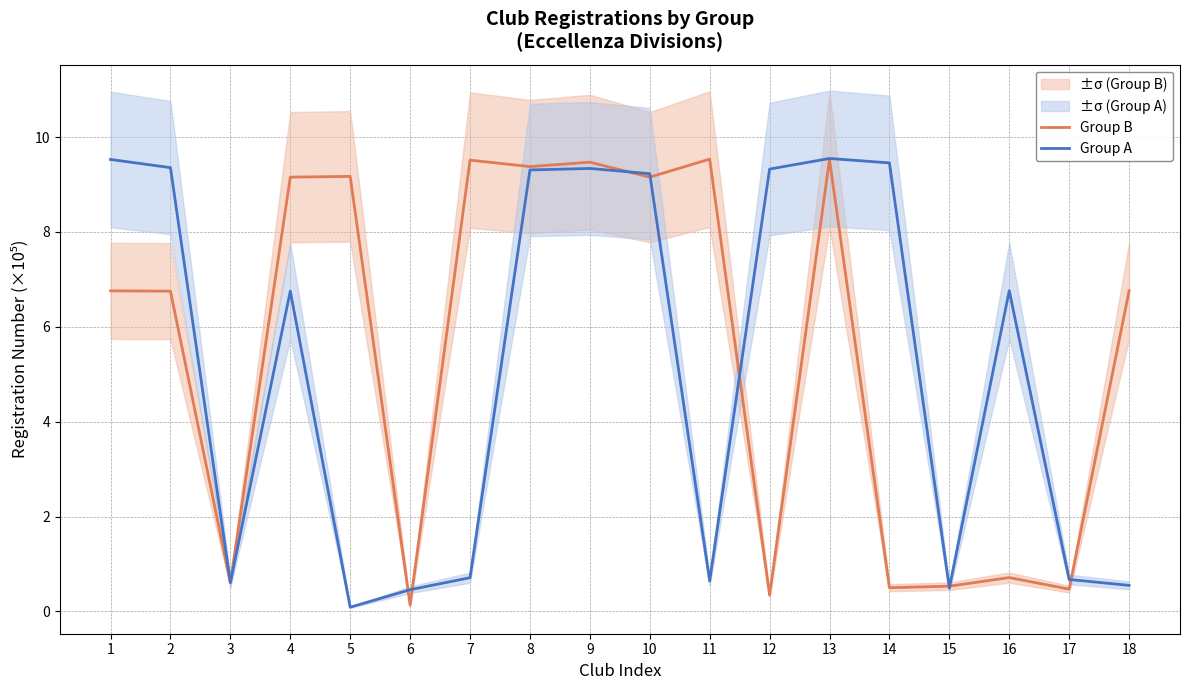

In Group A, how many points are lower than both neighbors (excluding endpoints)?

4